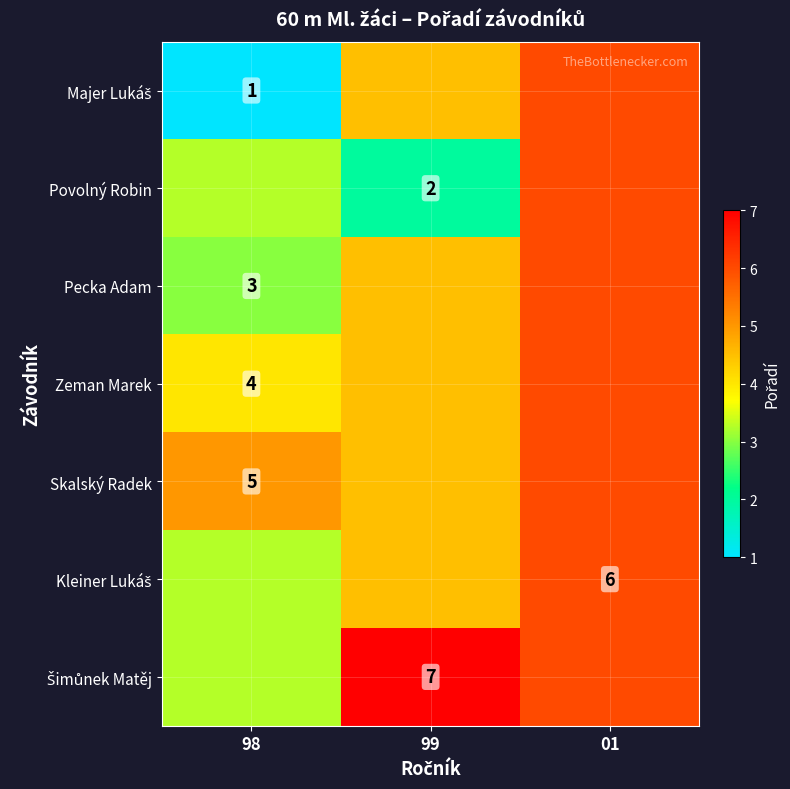

What is the highest value of the Povolný Robin series?

6.0